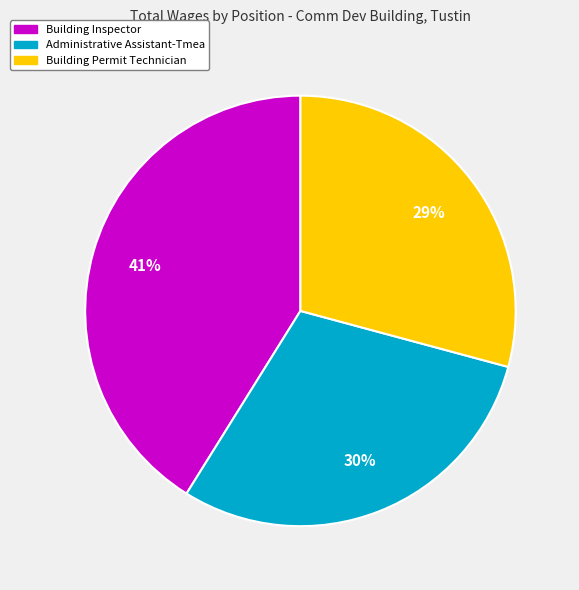

Combined, do Administrative Assistant-Tmea and Building Permit Technician account for over 50%?

Yes